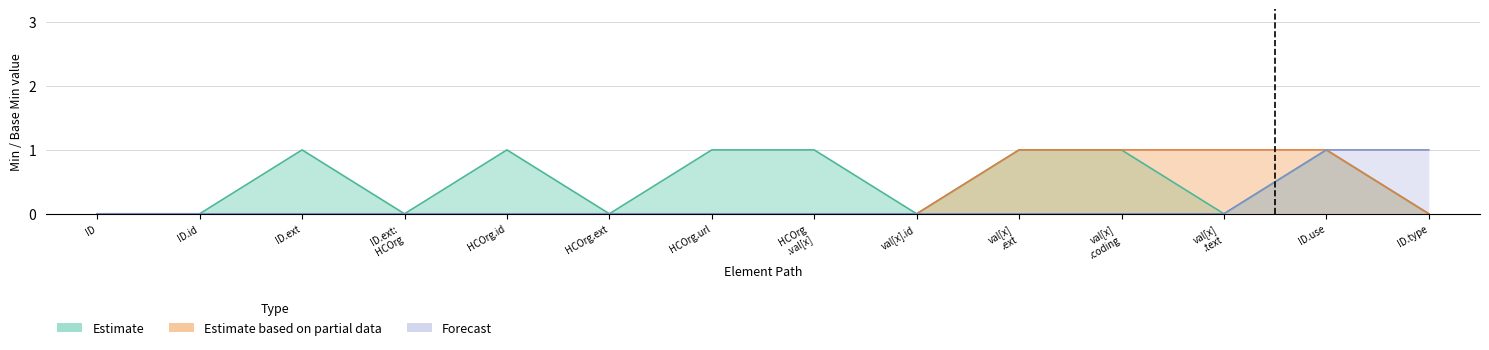

What is the highest value of the Estimate series?

1